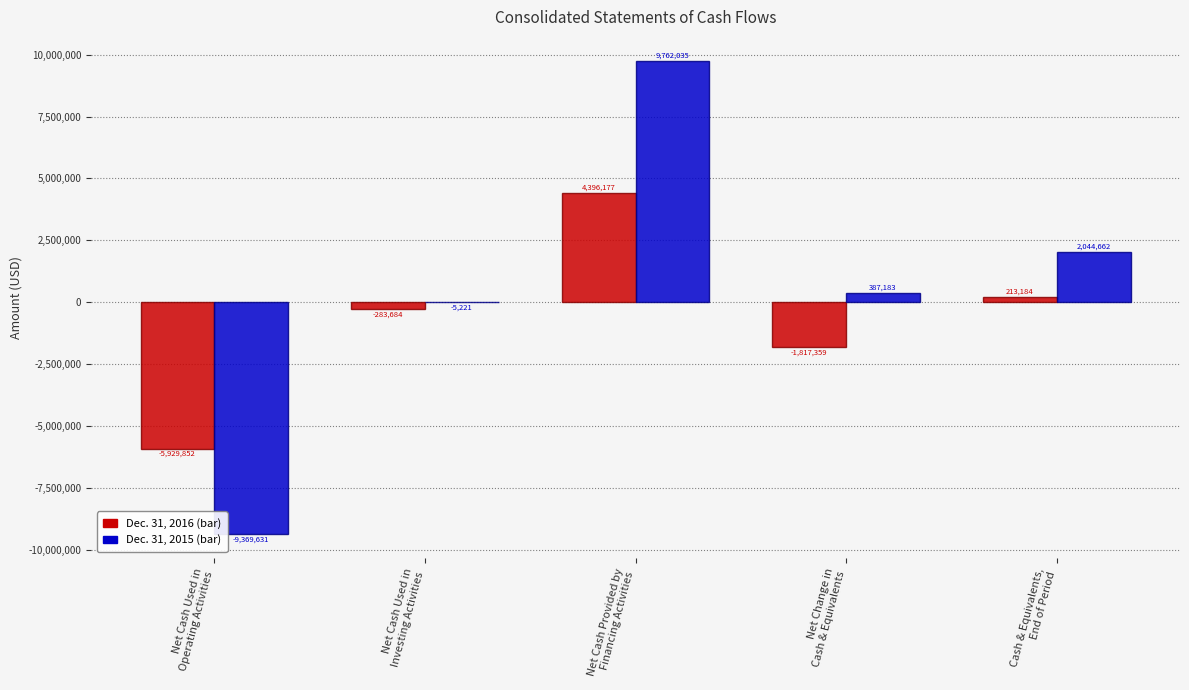

Reading right to left, what are all the values shown in this chart?

Dec. 31, 2016: 213184	-1817359	4396177	-283684	-5929852
Dec. 31, 2015: 2044662	387183	9762035	-5221	-9369631